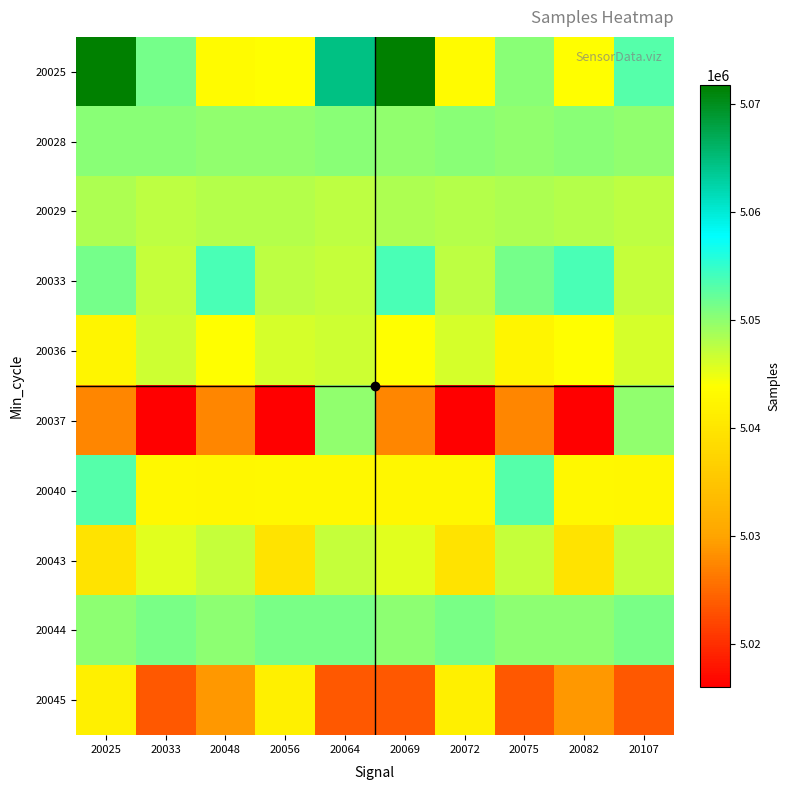

Which series has the largest range (max minus min)?

20037